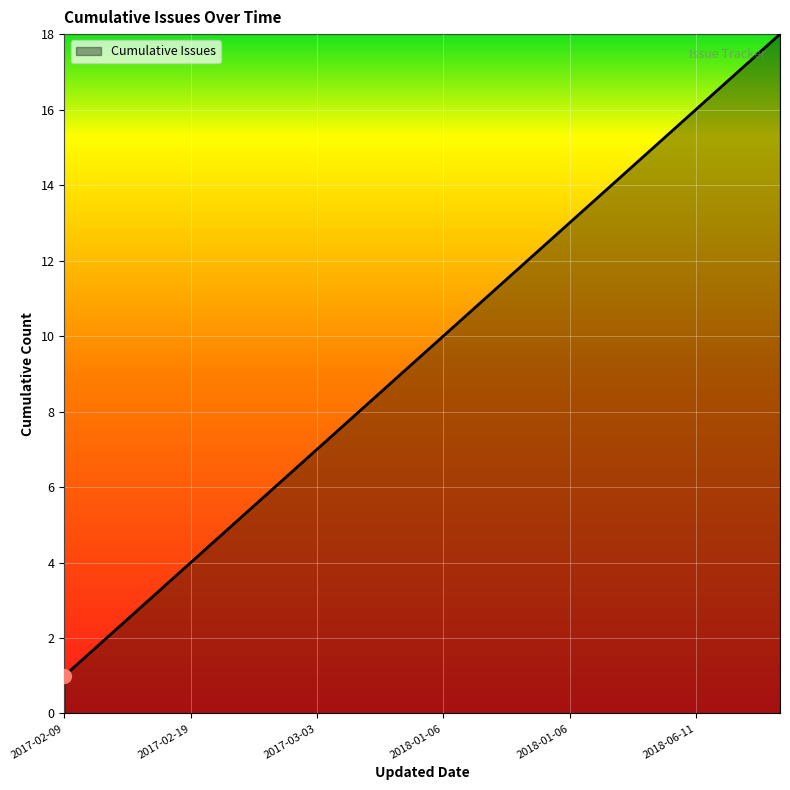

What is the difference between the maximum and minimum values?

17